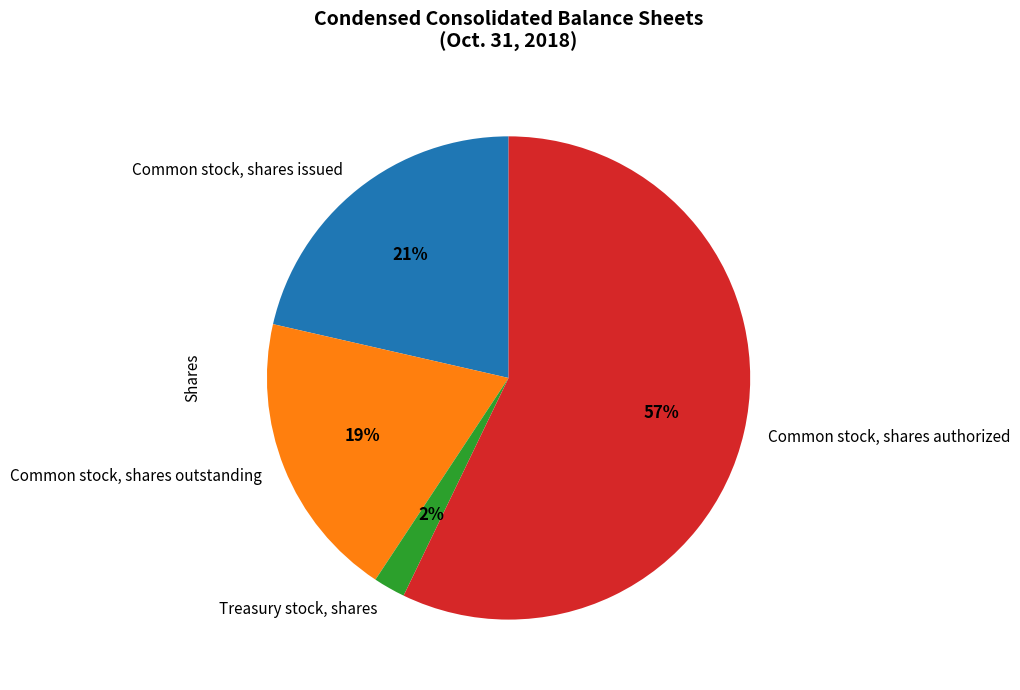

How many slices are in this pie chart?

4